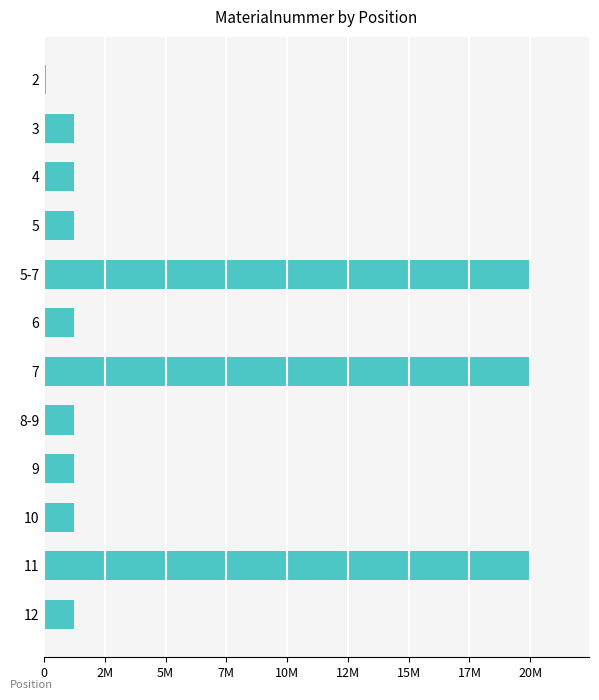

How many bars are there in total?

12